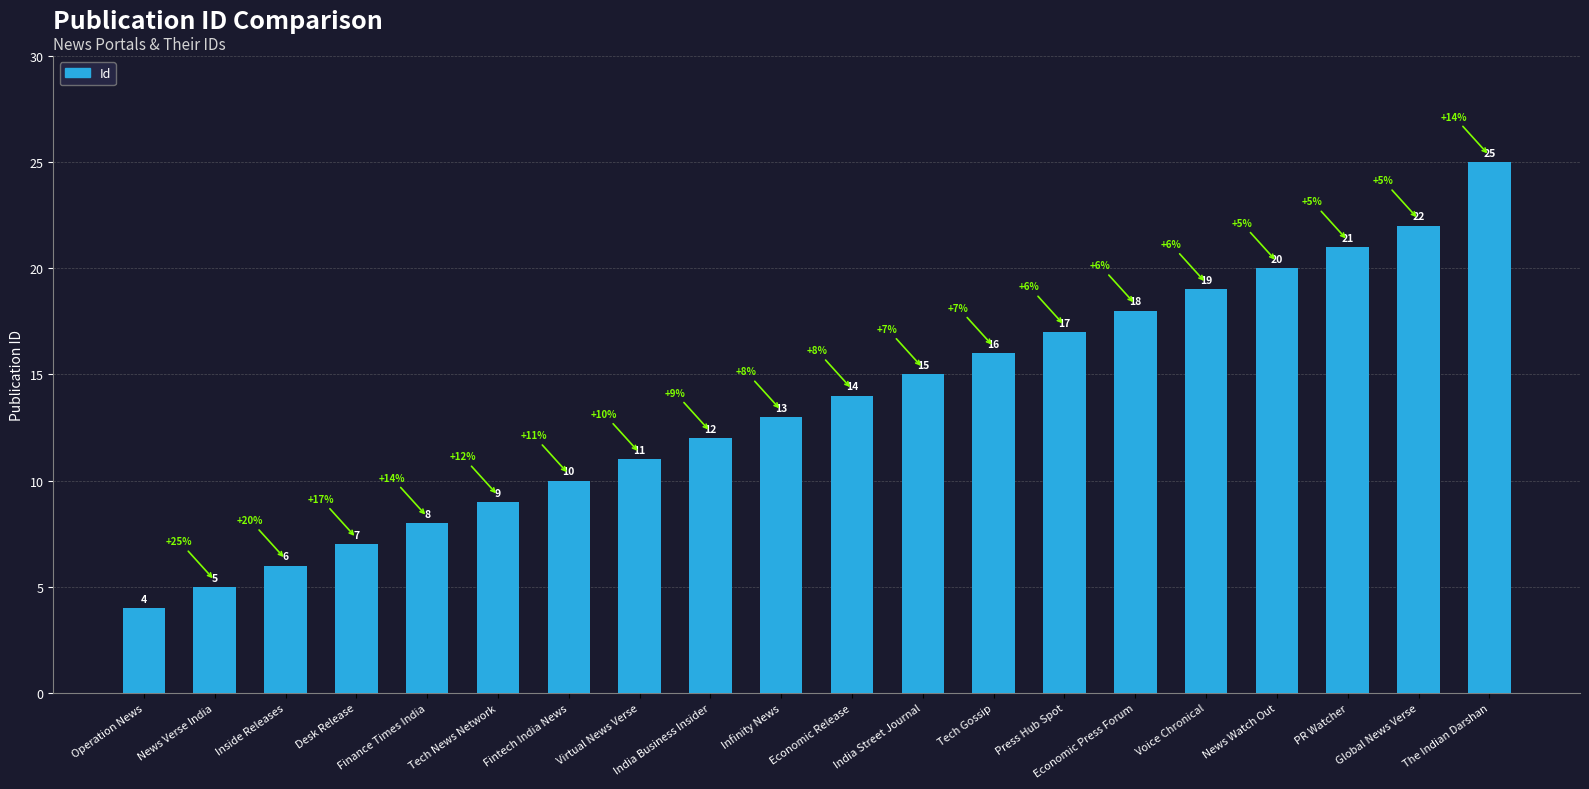

What is the difference between the values at PR Watcher and The Indian Darshan?

4